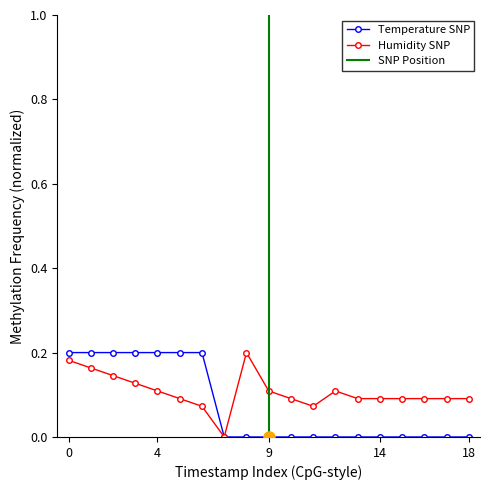

Which series has the largest total across all categories?

humidity